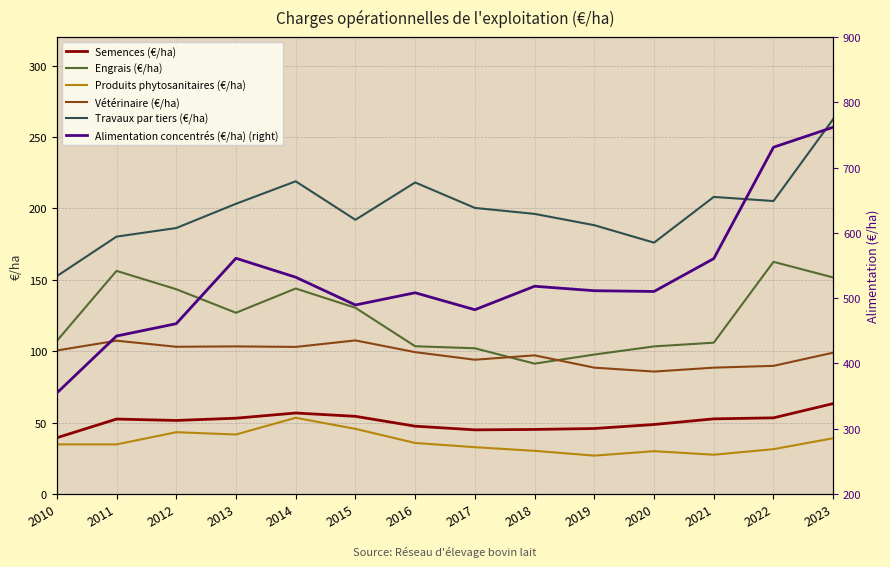

Does the chart display data point markers on the line(s)?

No